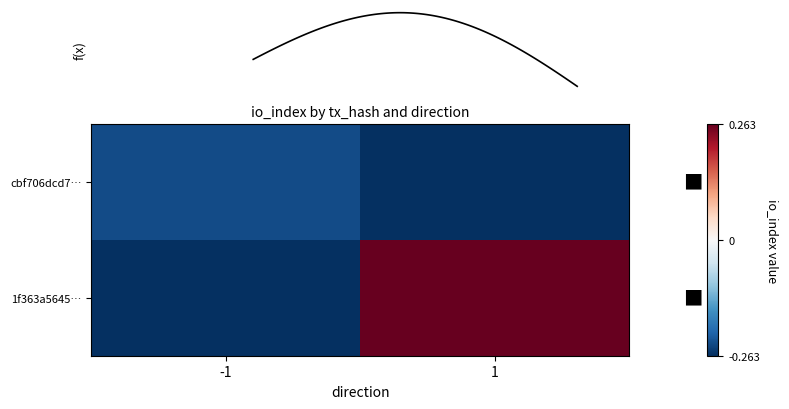

Reading right to left, what are all the values shown in this chart?

cbf706dcd7…: 1=-0.3	-1=-0.2
1f363a5645…: 1=0.3	-1=-0.3